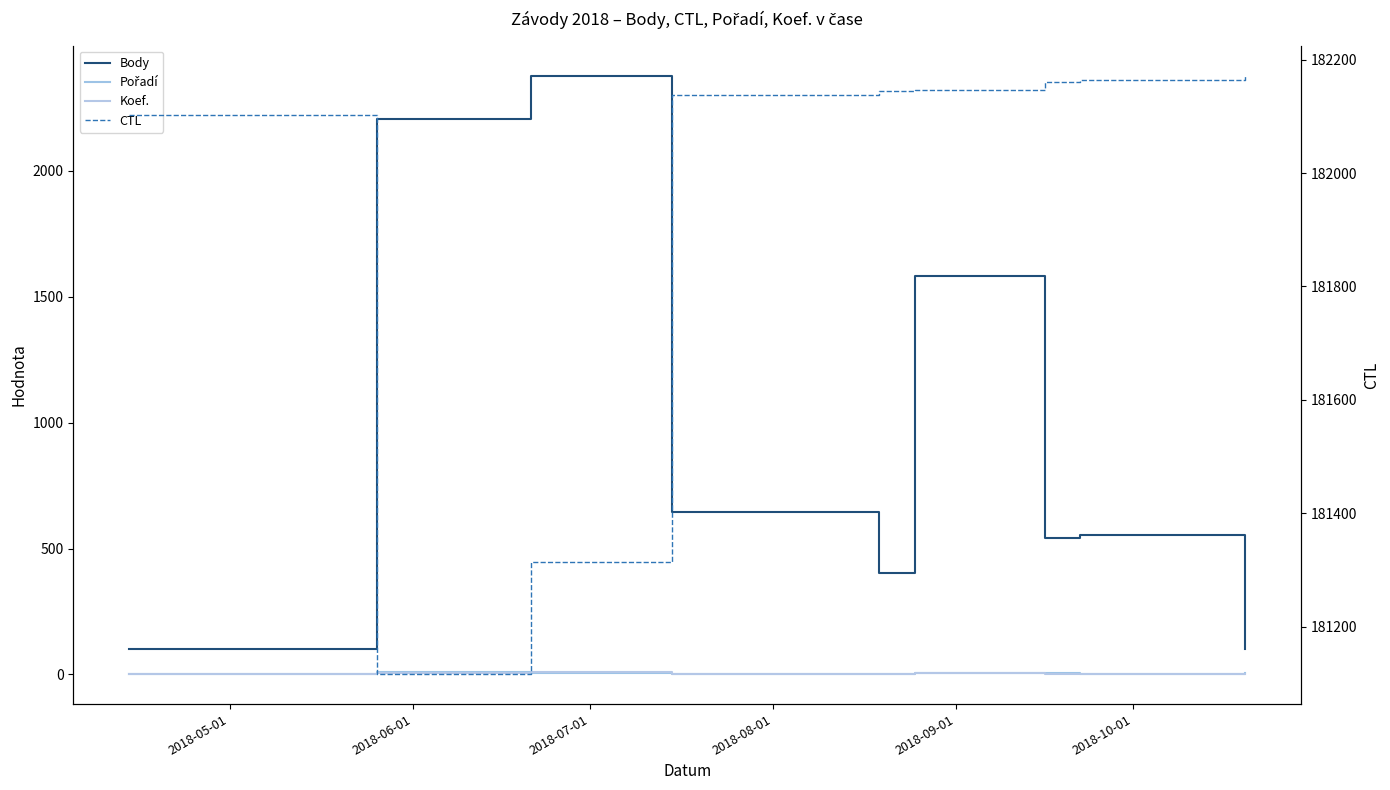

Between which two adjacent categories do Koef. and Pořadí first intersect?

2018-06-01 and 2018-07-01